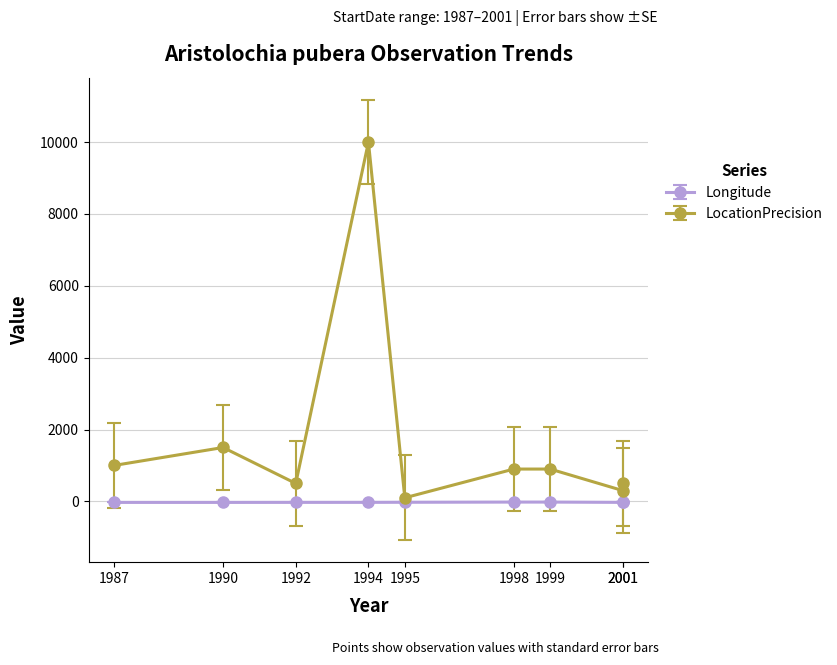

How many interior local valleys does the Longitude series have?

1